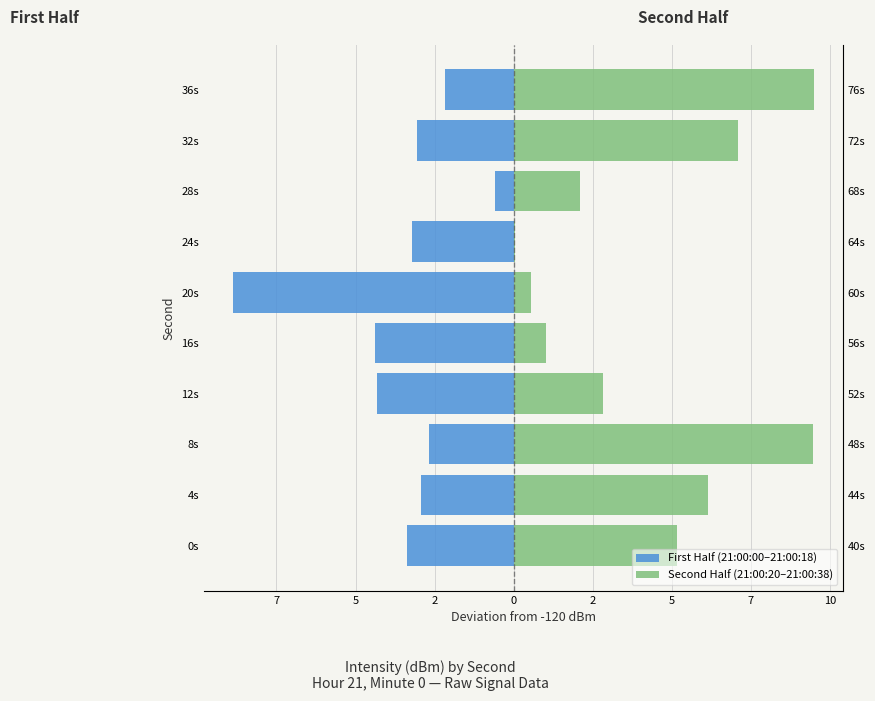

Rank the series by their maximum value, from highest to lowest.

Second Half (21:00:20–21:00:38), First Half (21:00:00–21:00:18)